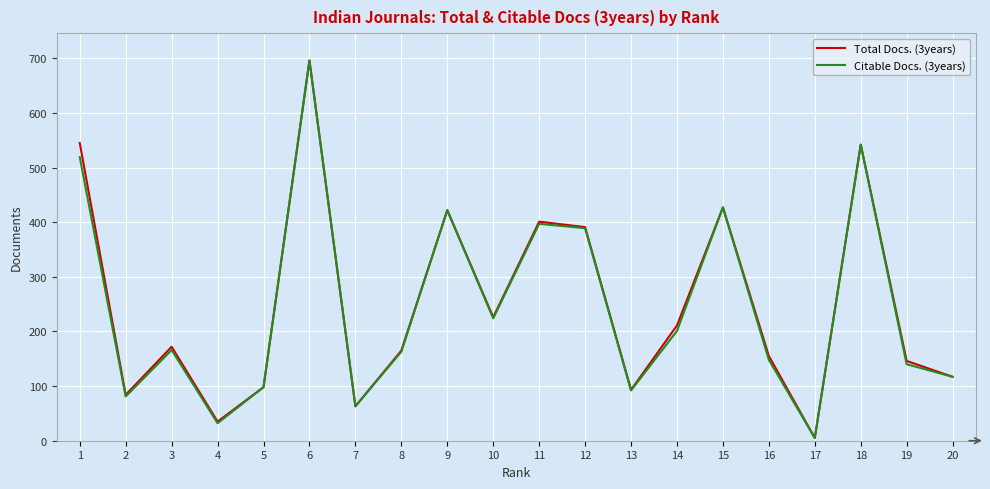

What is the average value of the Total Docs. (3years) series?

250